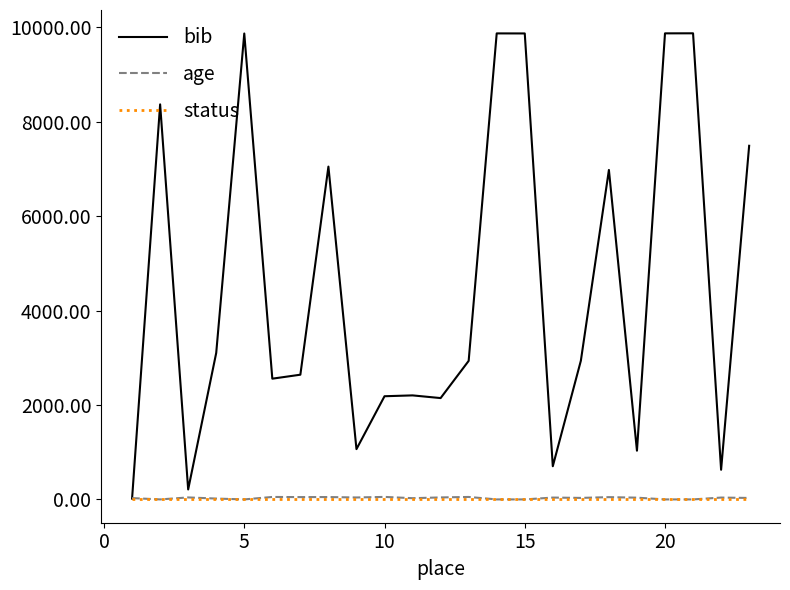

Which series has the largest total across all categories?

bib